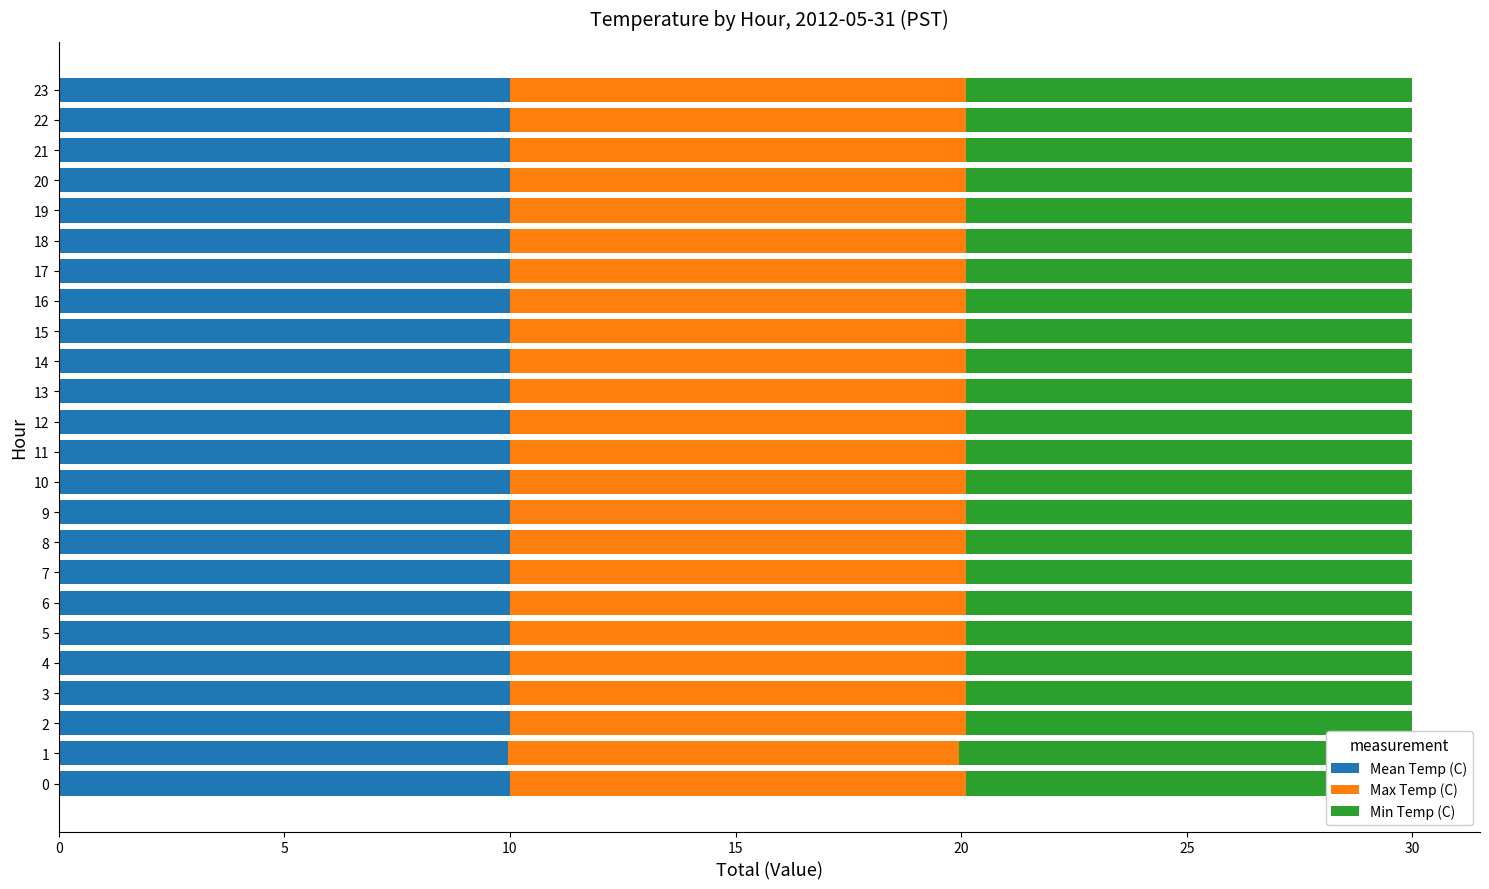

What are all the series names shown in the legend?

Mean Temp (C), Max Temp (C), Min Temp (C)